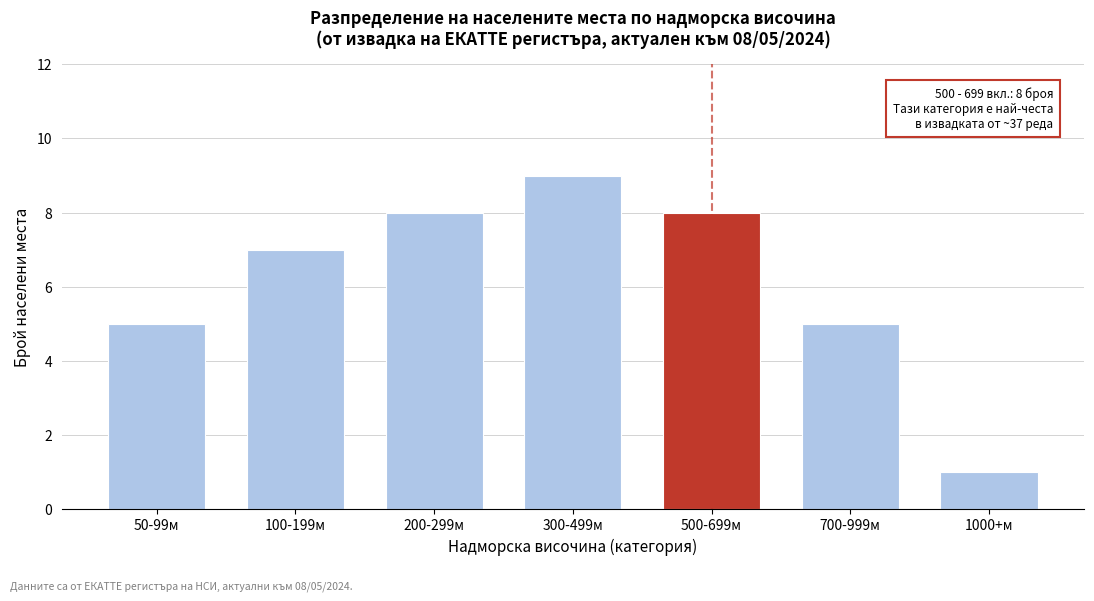

Reading left to right, transcribe all the data shown in this chart.

5	7	8	9	8	5	1